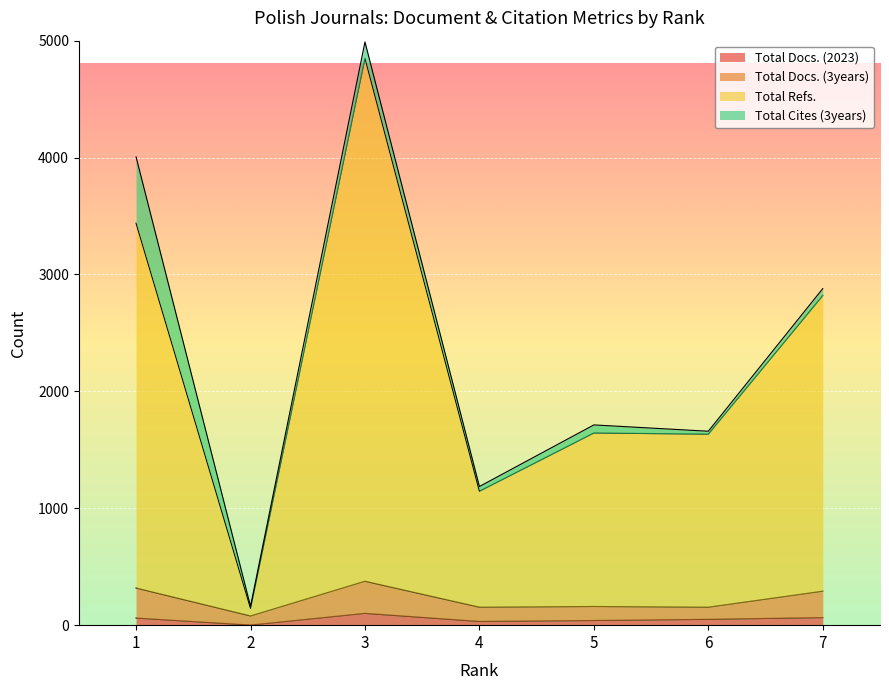

Rank the categories by Total Docs. (2023) value from lowest to highest.

2, 4, 5, 6, 1, 7, 3